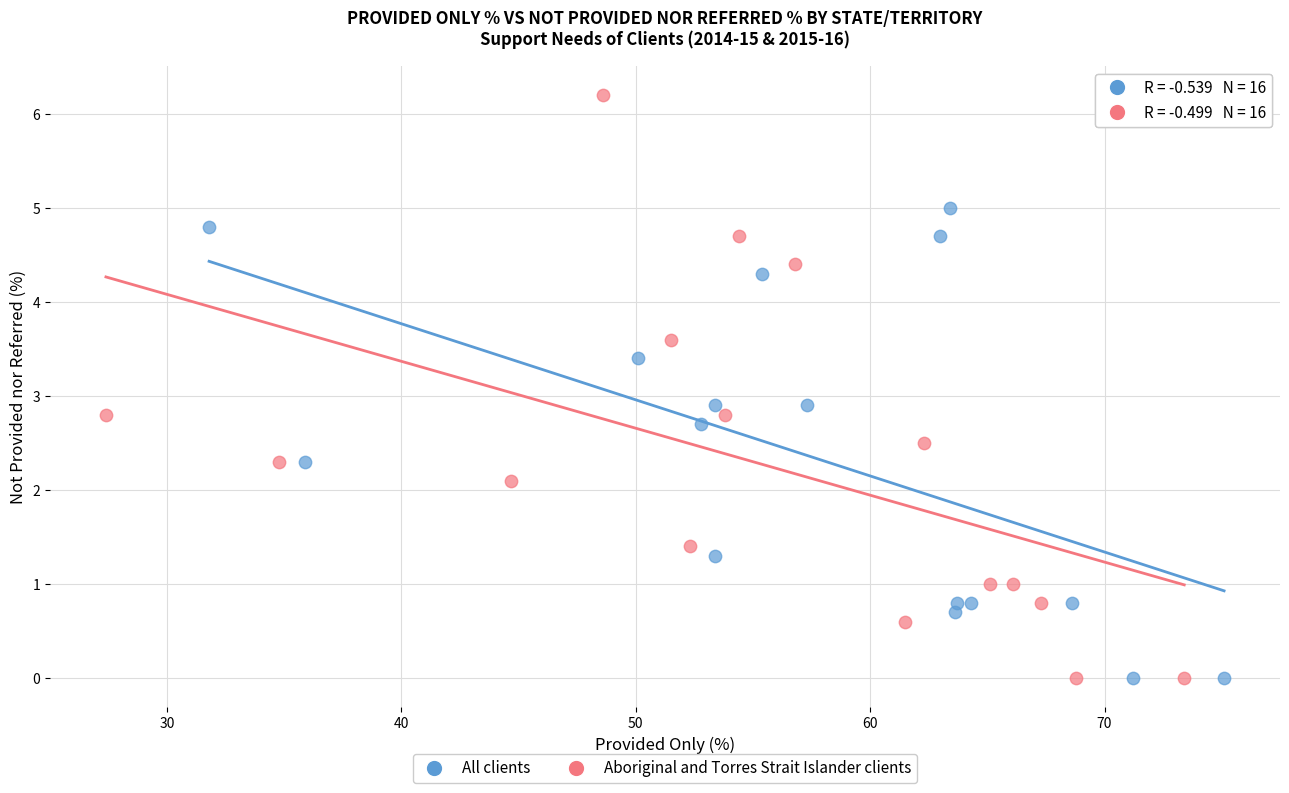

Which series has the widest spread of Y values?

Aboriginal and Torres Strait Islander clients